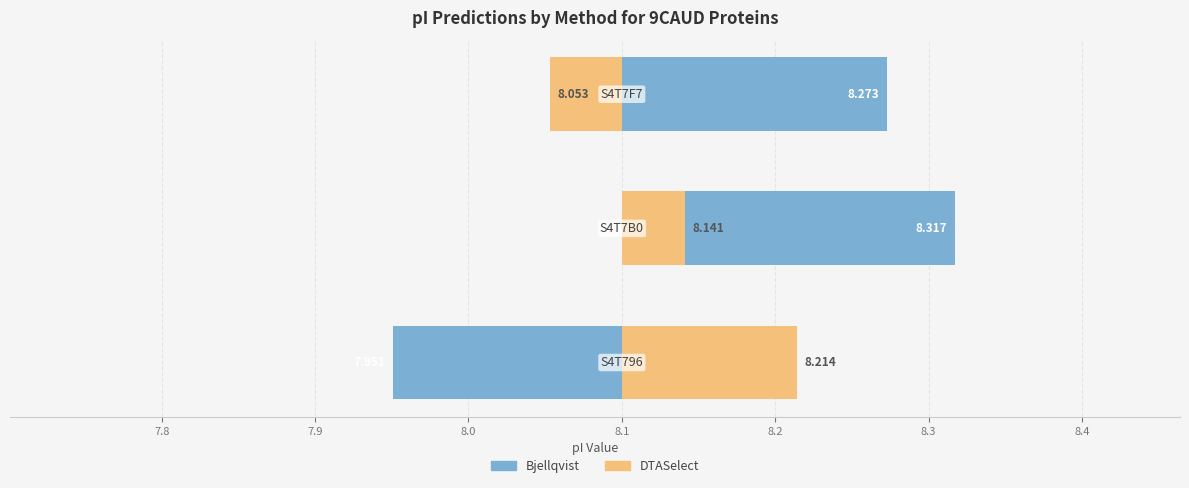

Is the value of DTASelect at 7.9 greater than the value of Bjellqvist at 7.8?

No